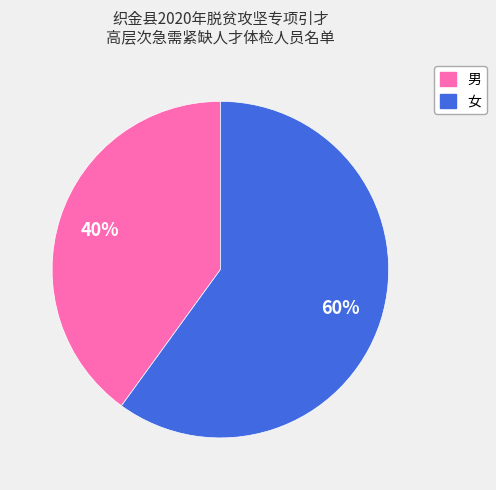

What percentage is the 女 slice, to the nearest percent?

60%